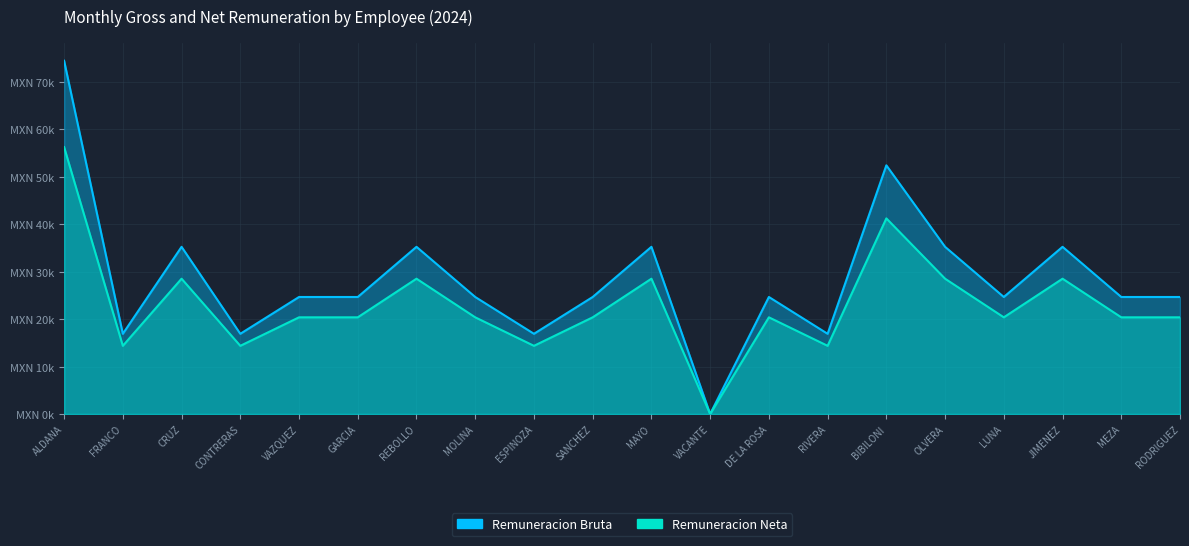

Reading left to right, list all the values displayed in this chart.

Remuneracion Bruta: ALDANA=74482.0	FRANCO=16912.0	CRUZ=35248.0	CONTRERAS=16912.0	VAZQUEZ=24672.0	GARCIA=24672.0	REBOLLO=35248.0	MOLINA=24672.0	ESPINOZA=16912.0	SANCHEZ=24672.0	MAYO=35248.0	VACANTE=0.0	DE LA ROSA=24672.0	RIVERA=16912.0	BIBILONI=52430.0	OLVERA=35248.0	LUNA=24672.0	JIMENEZ=35248.0	MEZA=24672.0	RODRIGUEZ=24672.0
Remuneracion Neta: ALDANA=56274.9	FRANCO=14375.3	CRUZ=28526.7	CONTRERAS=14375.3	VAZQUEZ=20384.8	GARCIA=20384.8	REBOLLO=28526.7	MOLINA=20384.8	ESPINOZA=14375.3	SANCHEZ=20384.8	MAYO=28526.7	VACANTE=0.0	DE LA ROSA=20384.8	RIVERA=14375.3	BIBILONI=41243.0	OLVERA=28526.7	LUNA=20384.8	JIMENEZ=28526.7	MEZA=20384.8	RODRIGUEZ=20384.8